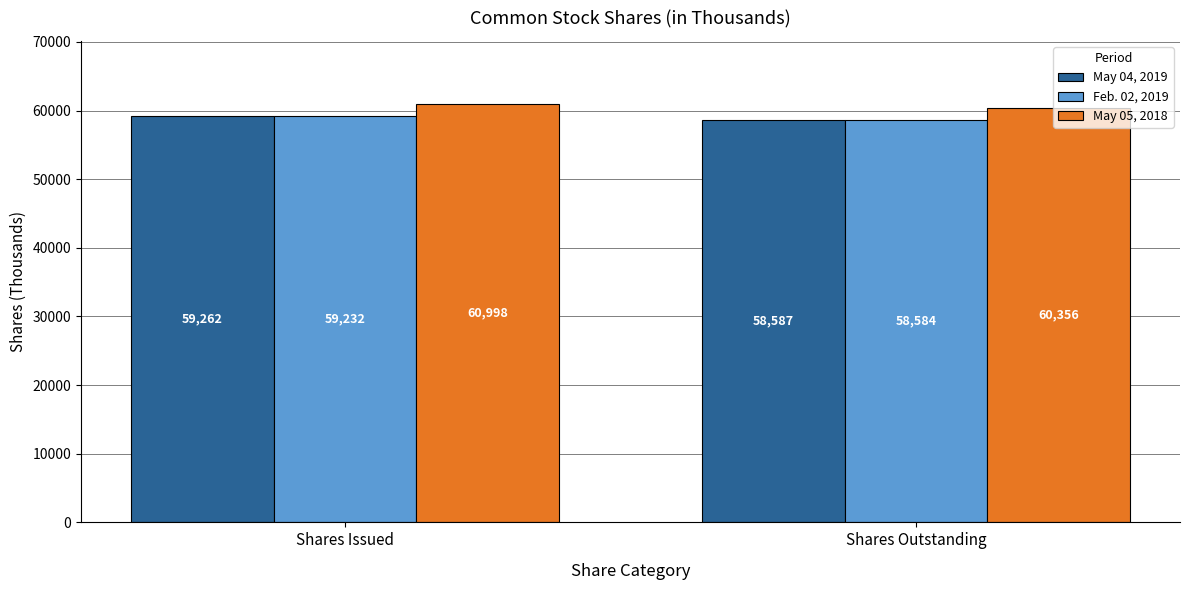

Reading left to right, list all the values displayed in this chart.

May 04, 2019: 59262	58587
Feb. 02, 2019: 59232	58584
May 05, 2018: 60998	60356